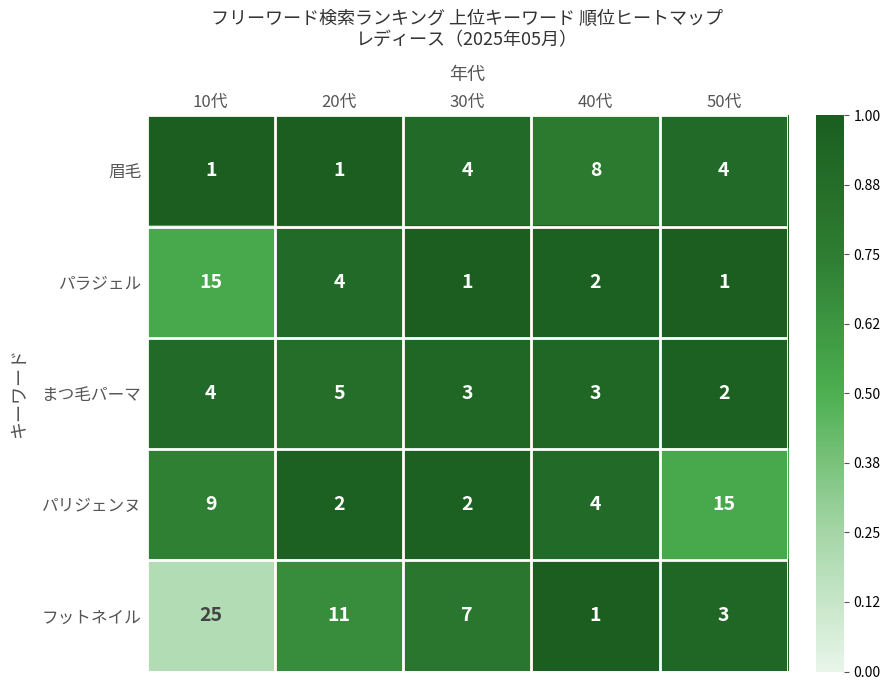

Rank the series at 10代 from highest to lowest value.

フットネイル, パラジェル, パリジェンヌ, まつ毛パーマ, 眉毛